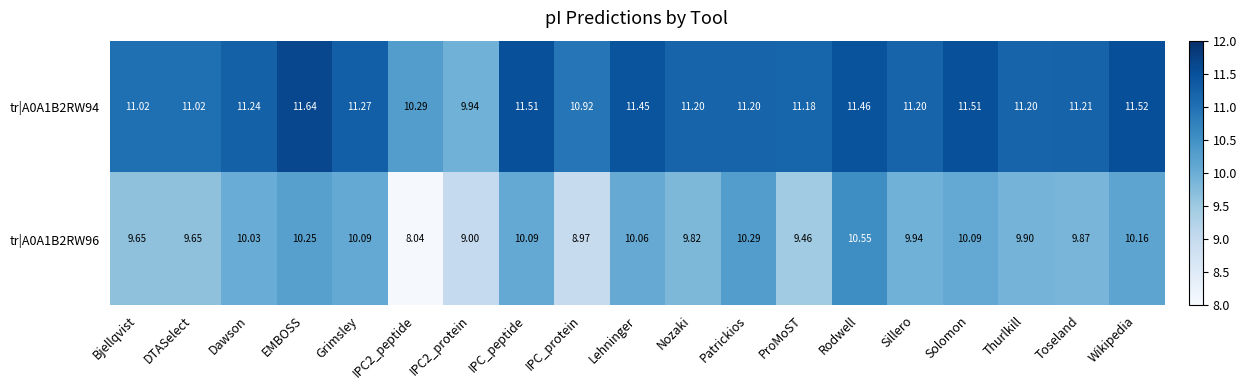

At which label does tr|A0A1B2RW94 first exceed 11?

Bjellqvist